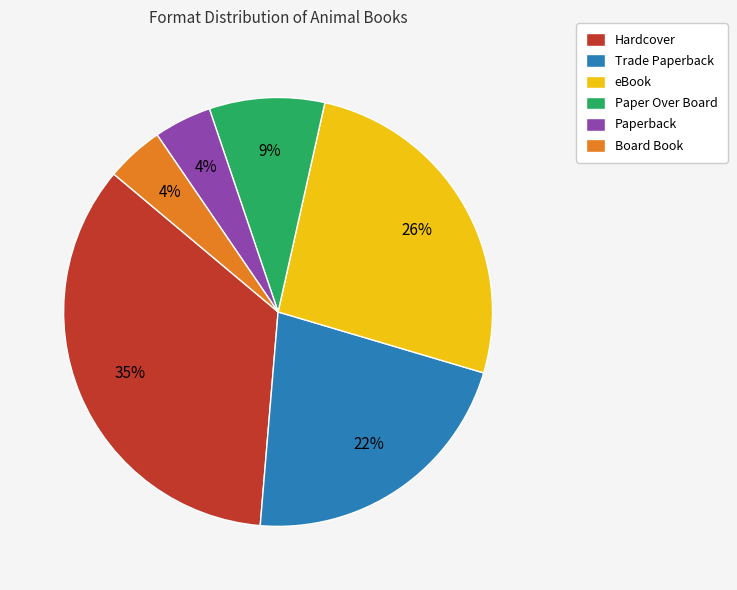

Is there any slice that represents more than half of the pie?

No